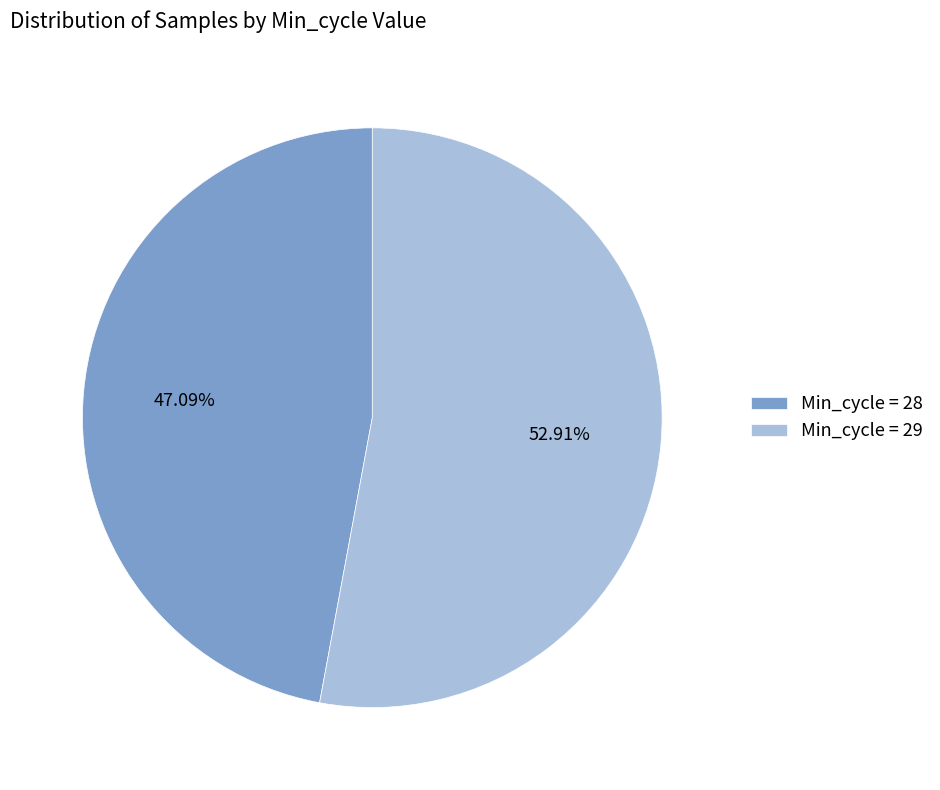

To the nearest percent, what is the average slice percentage?

50%